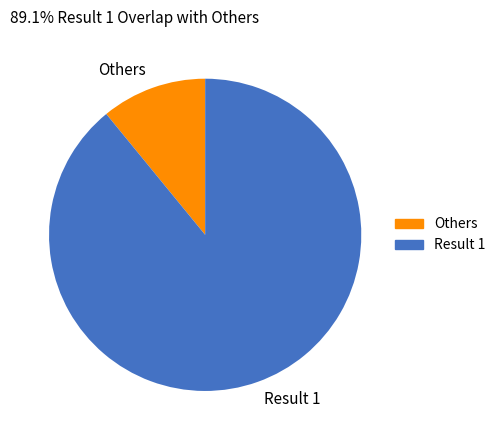

Combined, do Result 1 and Others account for over 50%?

Yes